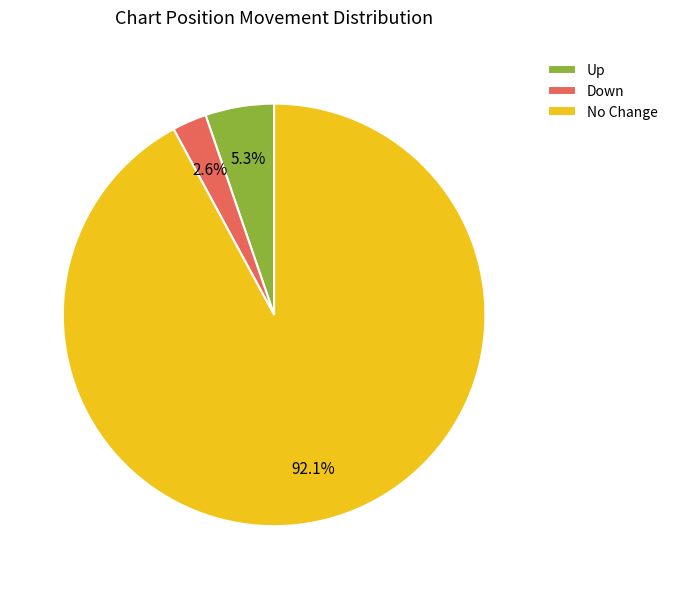

Which category has the smallest portion of the pie?

Down